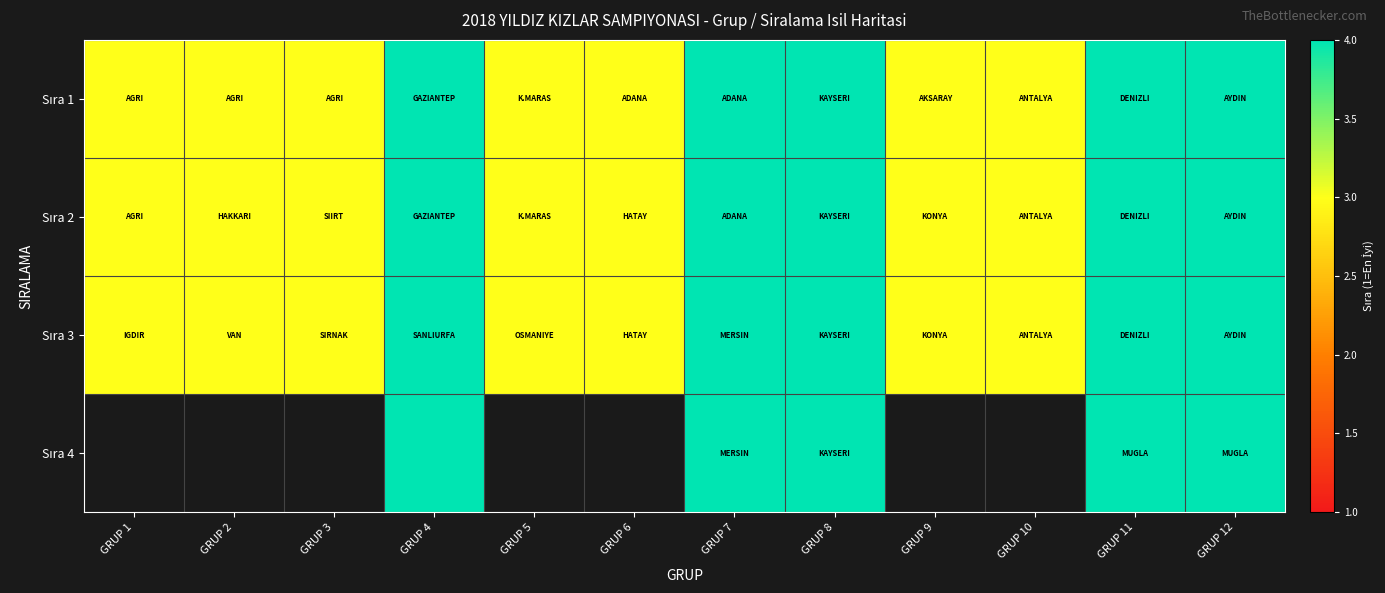

The Sıra 2 series shows 3.0 at GRUP 1. True or false?

True